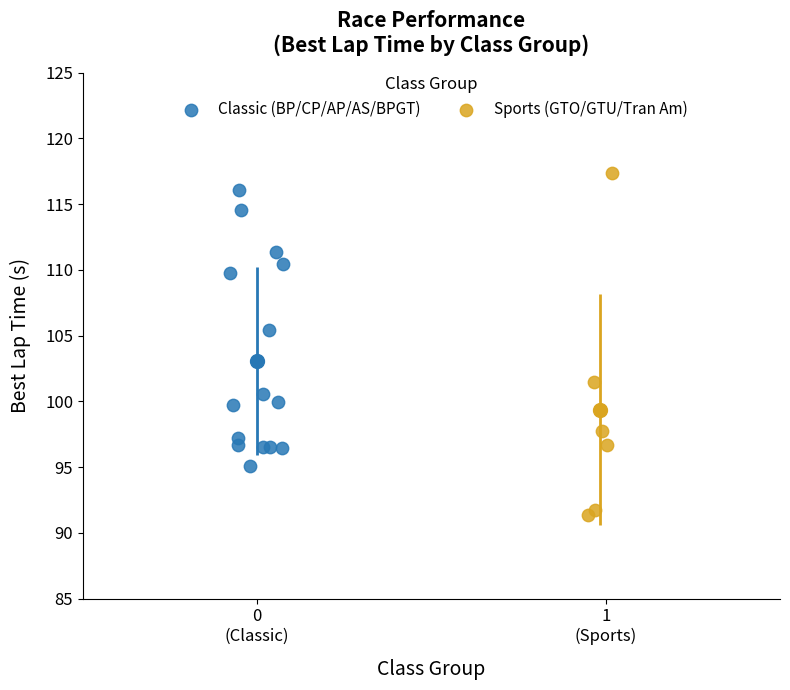

Which series contains the highest Y value?

Sports (GTO/GTU/Tran Am)